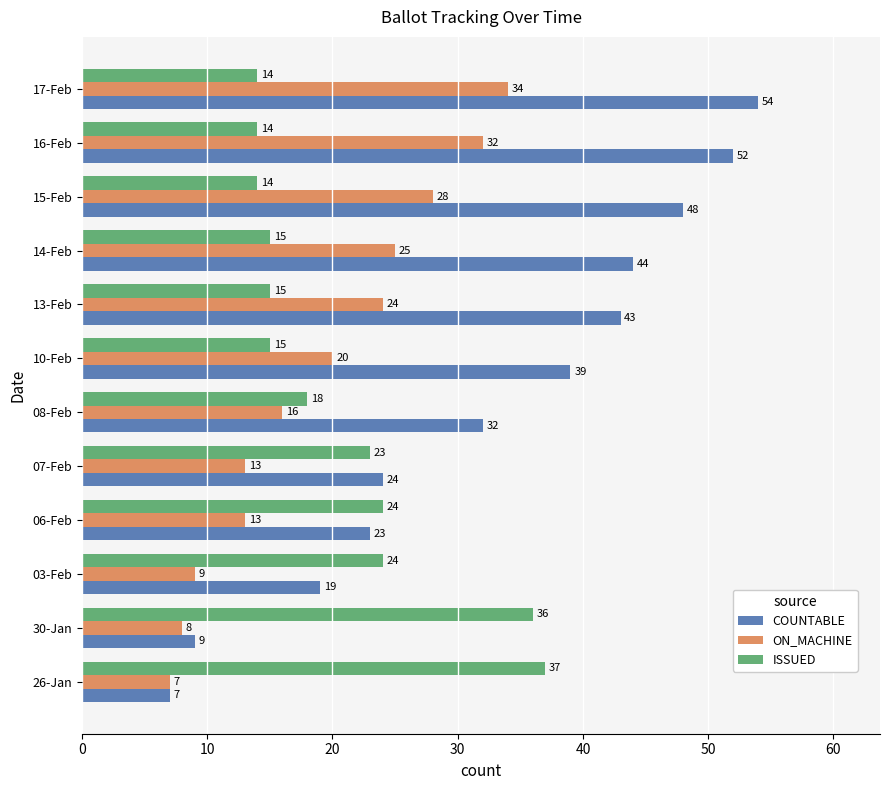

At how many categories does at least one series exceed 11?

12